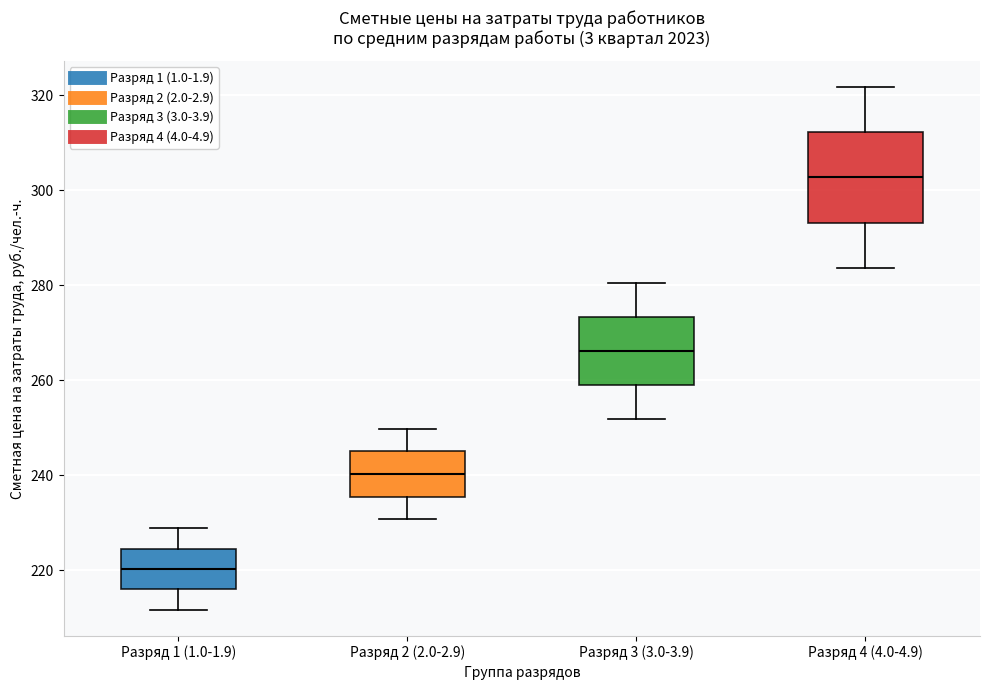

Where is the lower edge of the box for Разряд 4 (4.0-4.9) on the y-axis? The values are not printed on the chart, so give them approximately, as read against the axis.

294